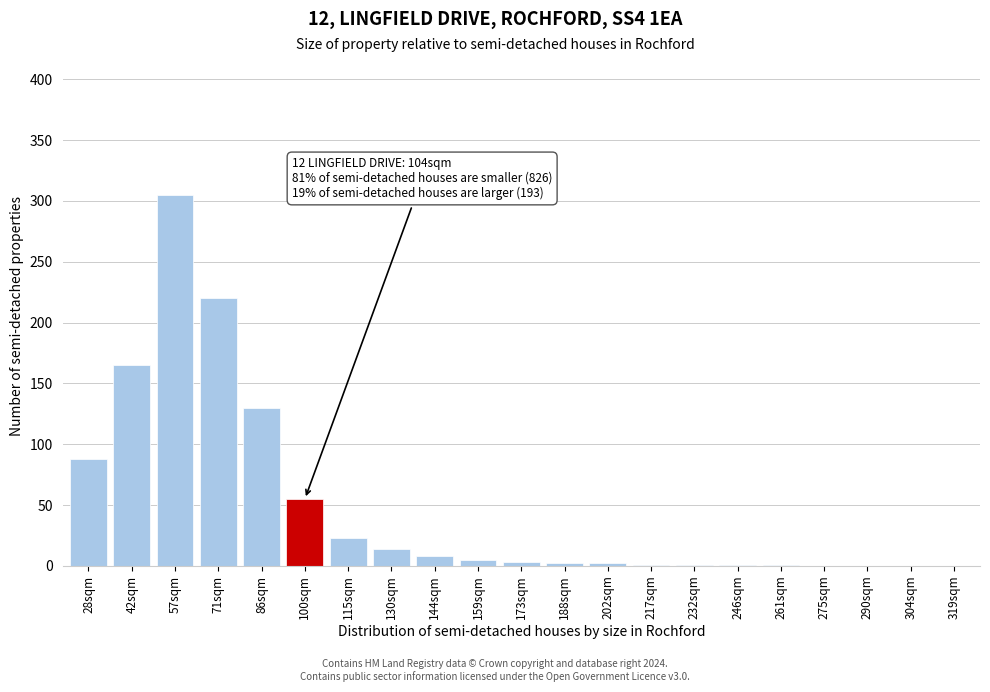

Between 28sqm and 304sqm, which is larger?

28sqm